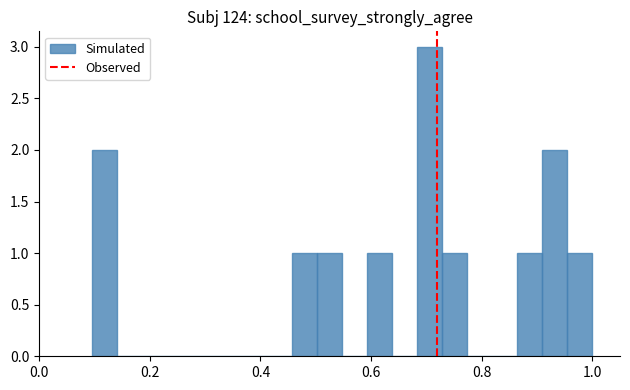

Read against the x-axis, roughly where is the centre of the tallest bar?

0.70